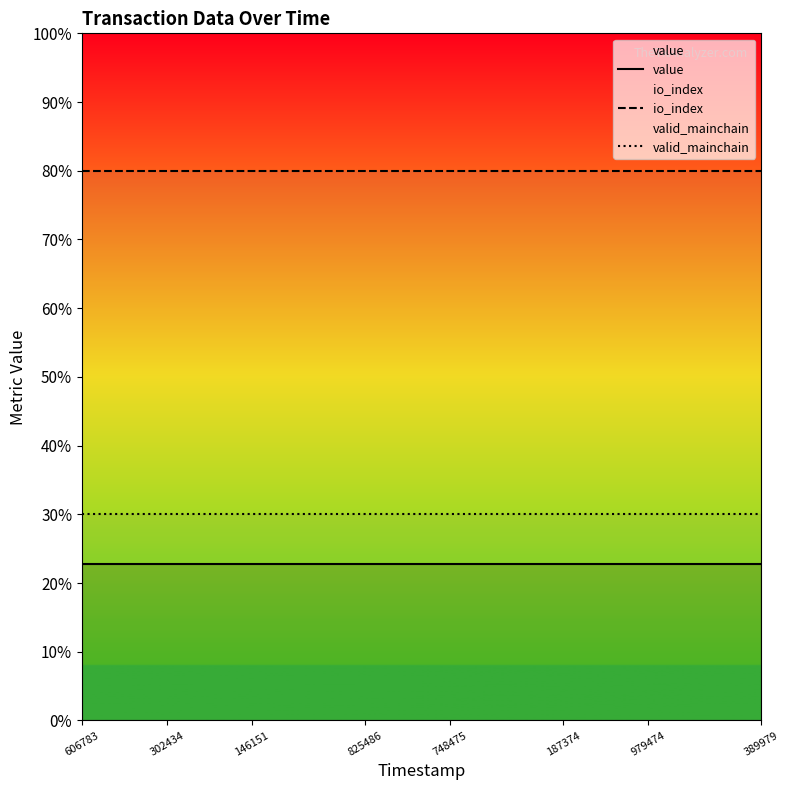

Is this an area chart (filled region under the line)?

No